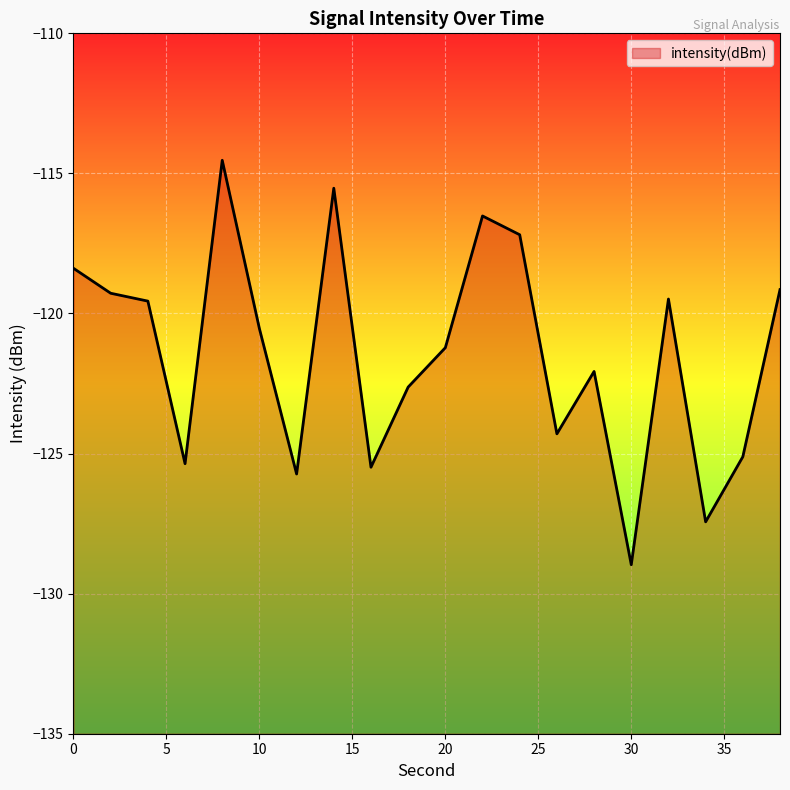

What is the difference between the second highest and minimum values?

13.4